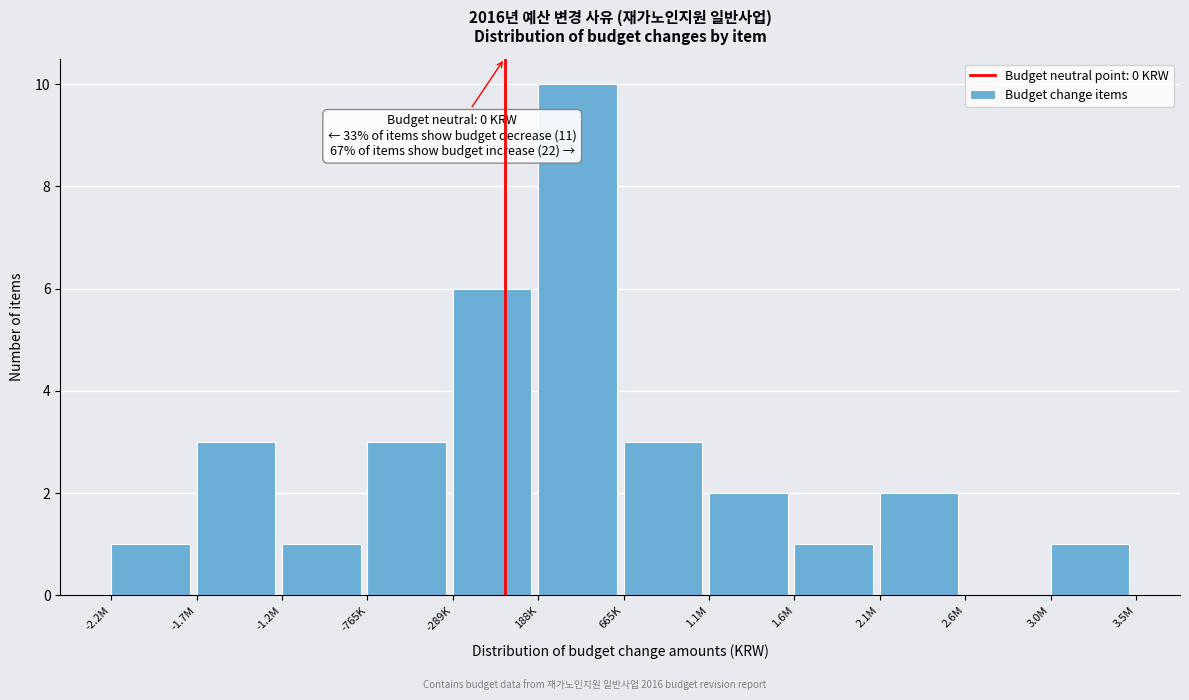

Reading left to right, what are all the values shown in this chart?

-2.2M=1	-1.7M=3	-1.2M=1	-765K=3	-289K=6	188K=10	665K=3	1.1M=2	1.6M=1	2.1M=2	2.6M=0	3.0M=1